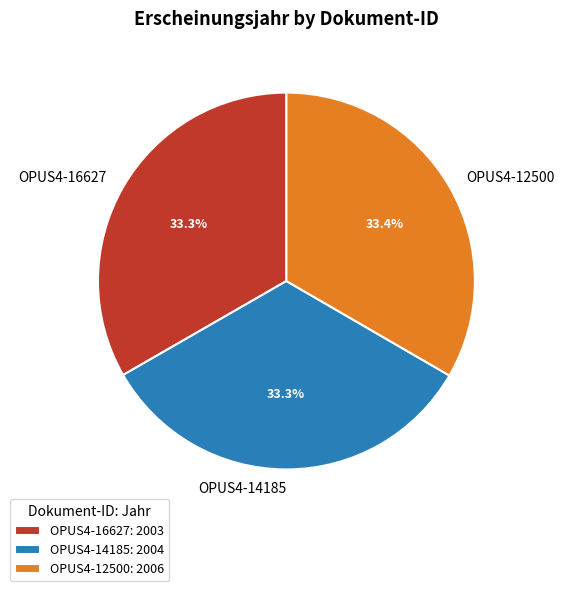

Combined, do OPUS4-12500 and OPUS4-16627 account for over 50%?

Yes